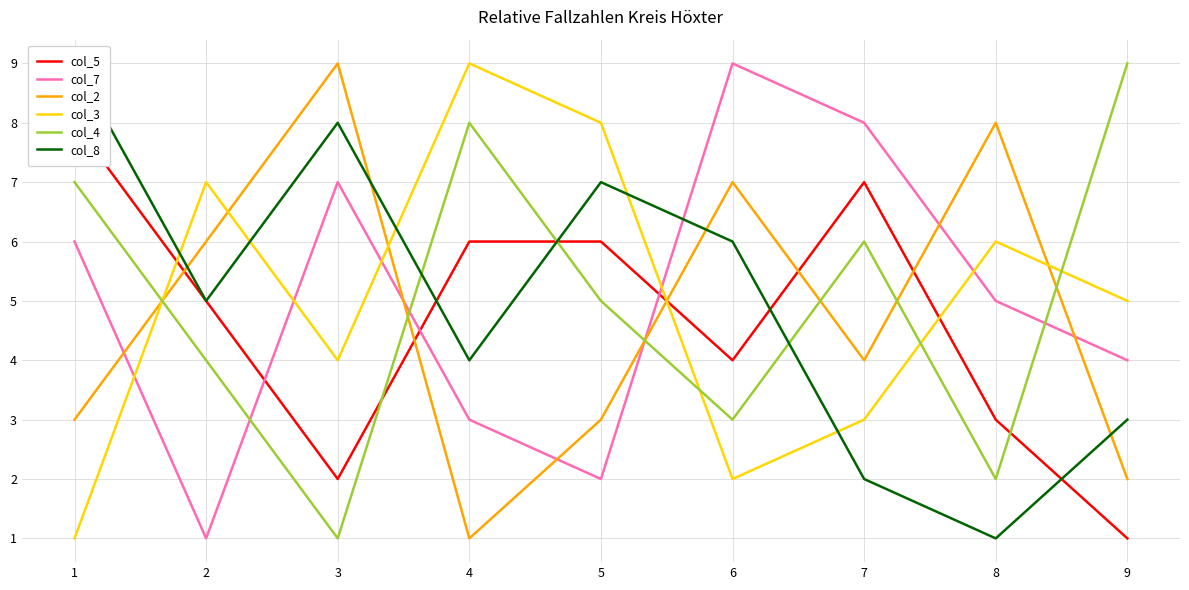

Is this an area chart (filled region under the line)?

No